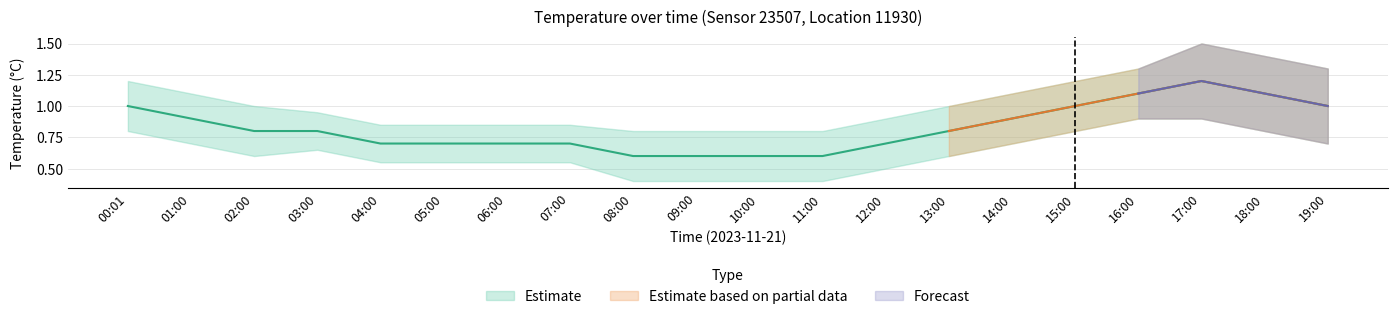

How many values are between 0 and 1?

17